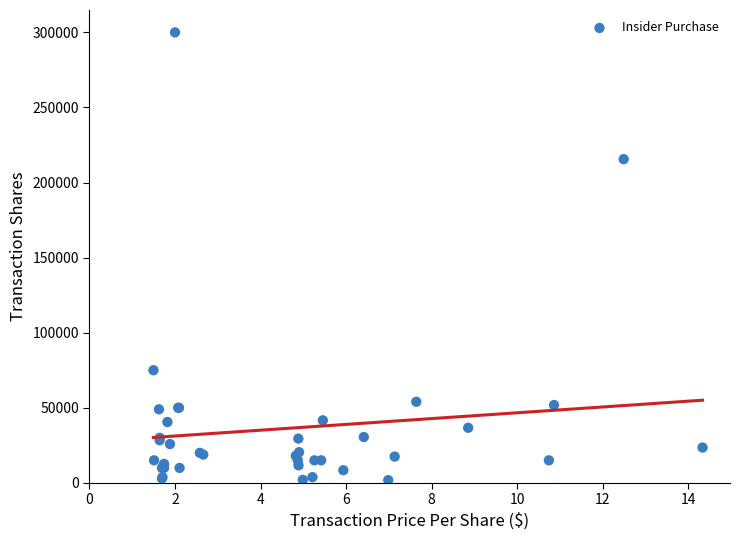

What Y value in the scatter plot is closest to 150900?

215565